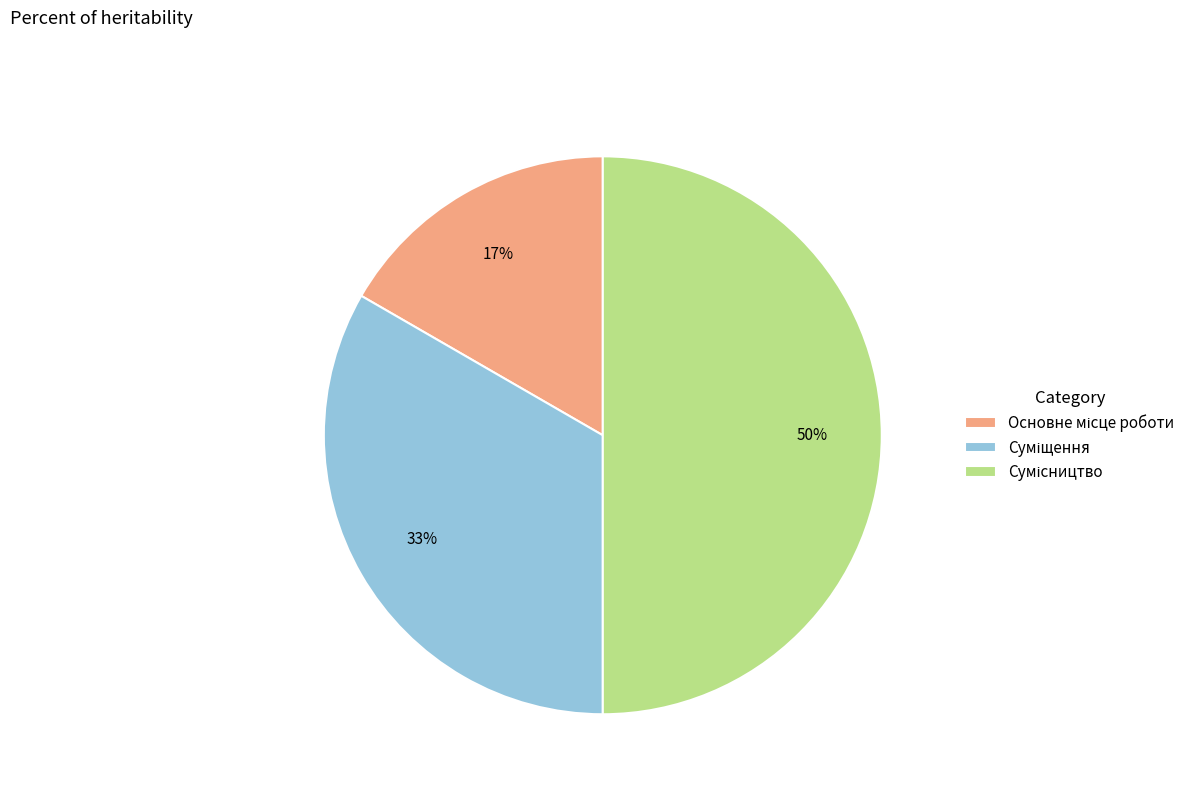

To the nearest percent, what is the difference between the largest and smallest slice percentages?

33%